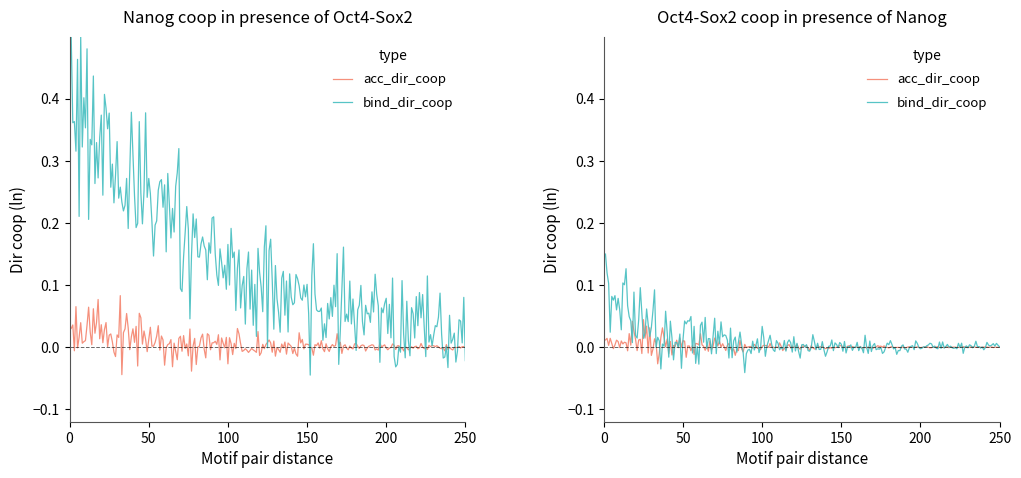

What is the maximum value for acc_dir_coop?

0.1